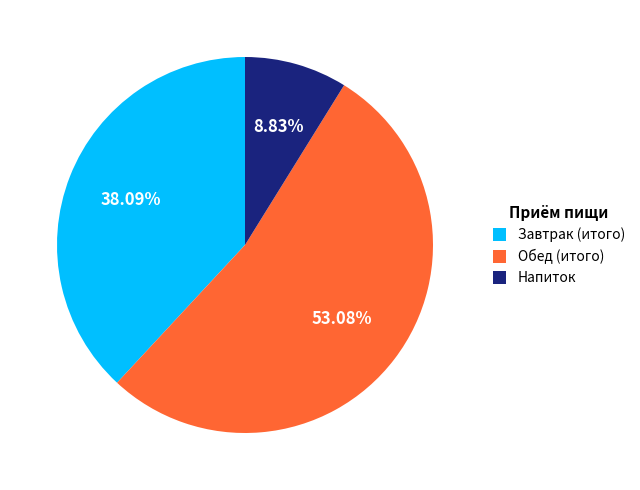

Which slice represents more than half of the pie?

Обед (итого)